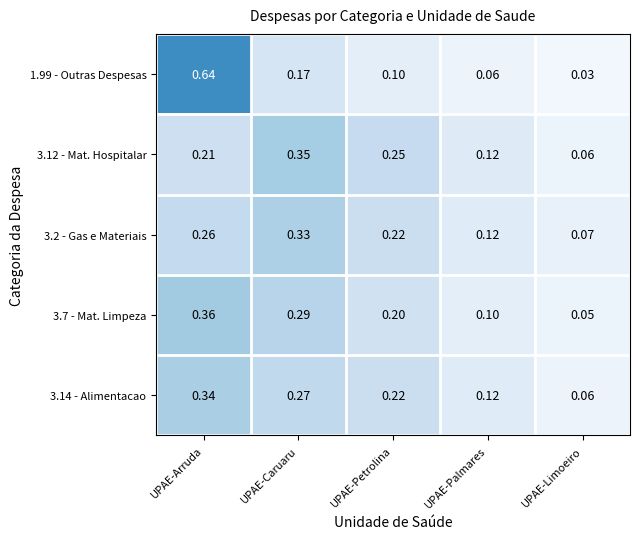

Where is 3.12 - Mat. Hospitalar nearest to the value 0?

UPAE-Limoeiro